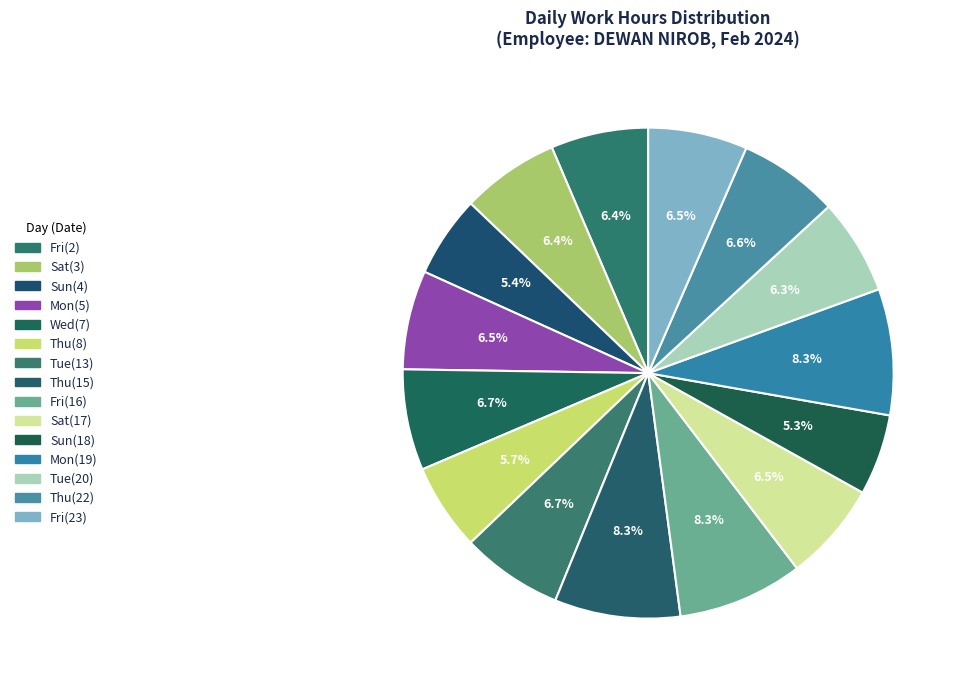

True or false: Sun(18) accounts for 1% of the total.

False